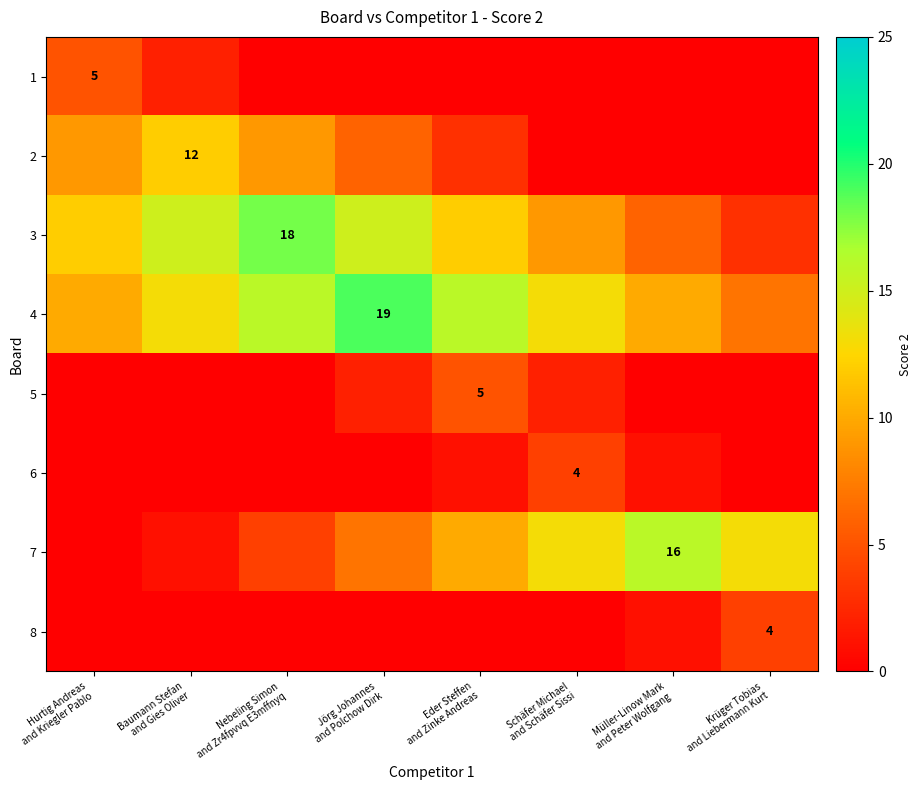

Is it true that 7 equals 0 at Hurtig Andreas and Kriegler Pablo?

True